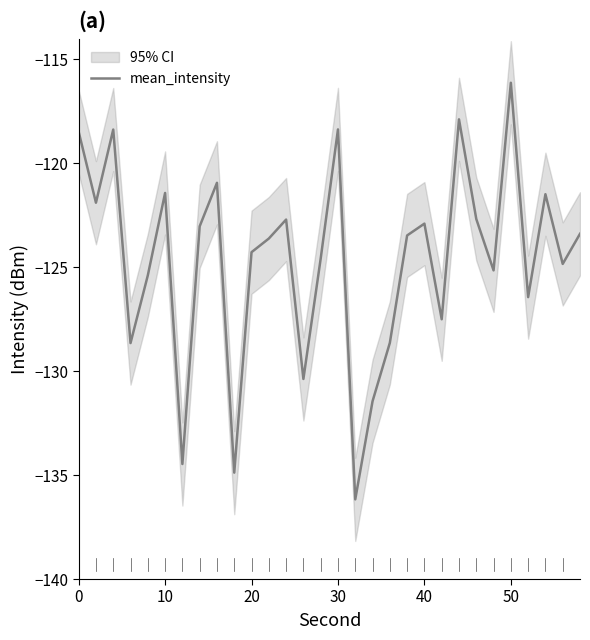

What is the maximum value for mean_intensity?

-116.1